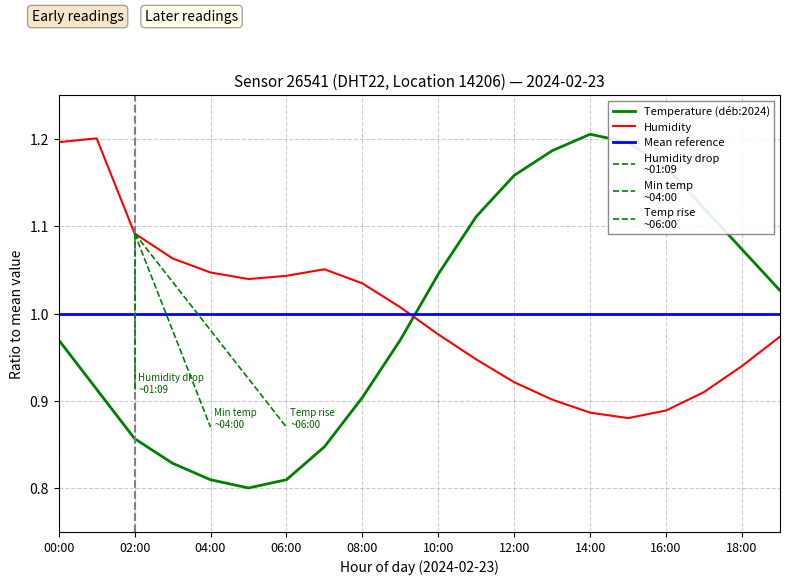

Reading left to right, transcribe all the data shown in this chart.

temperature: 1.0	0.9	0.9	0.8	0.8	0.8	0.8	0.8	0.9	1.0	1.0	1.1	1.2	1.2	1.2	1.2	1.2	1.1	1.1	1.0
humidity: 1.2	1.2	1.1	1.1	1.0	1.0	1.0	1.1	1.0	1.0	1.0	0.9	0.9	0.9	0.9	0.9	0.9	0.9	0.9	1.0